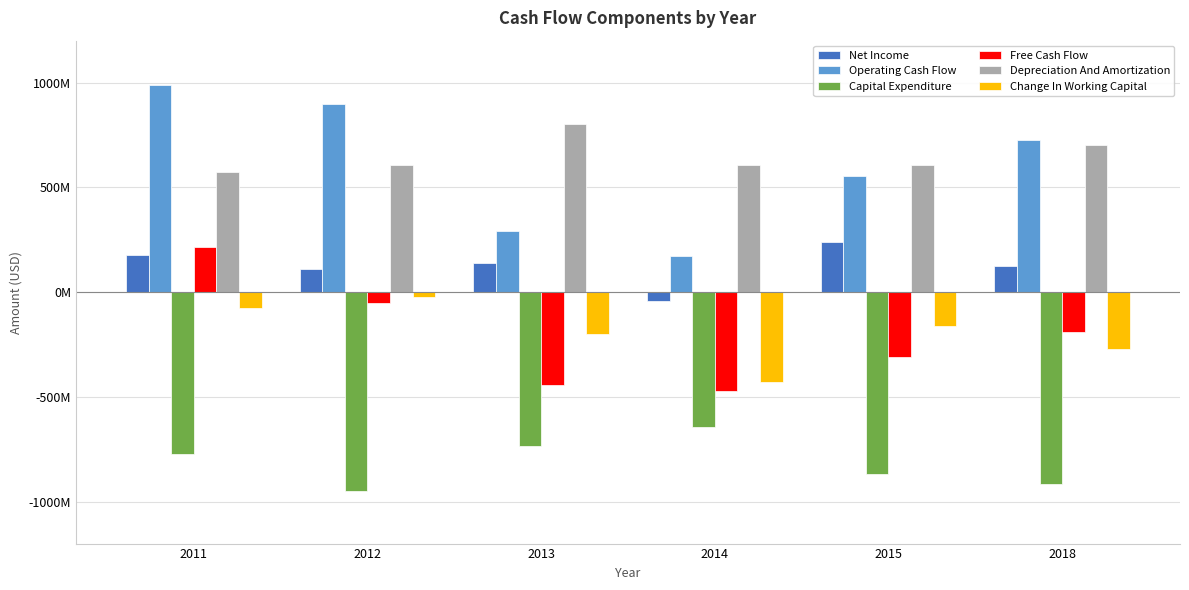

Are the bars grouped side by side (vs. stacked)?

Yes